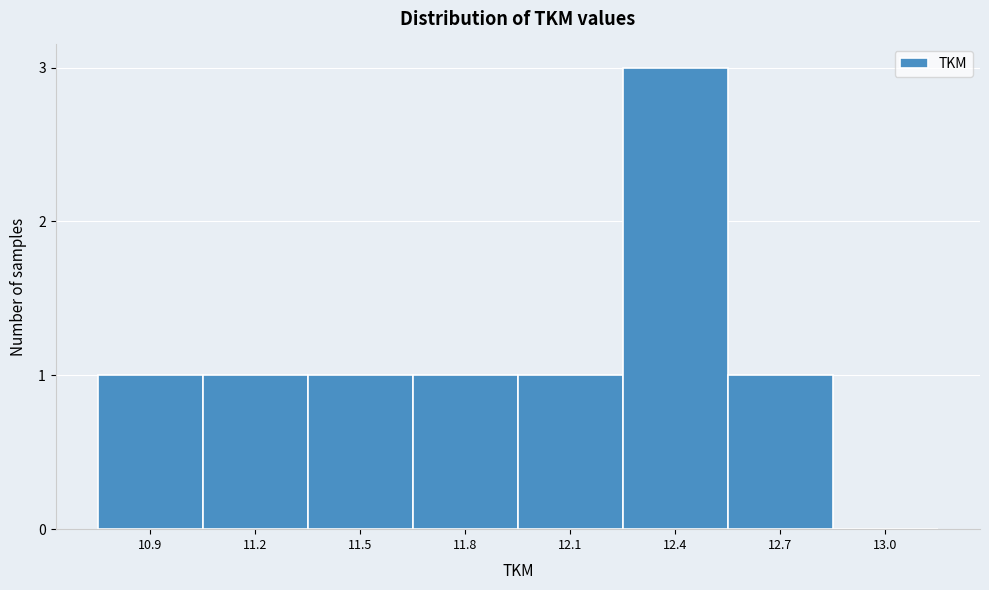

Reading left to right, list all the values displayed in this chart.

10.9=1	11.2=1	11.5=1	11.8=1	12.1=1	12.4=3	12.7=1	13.0=0